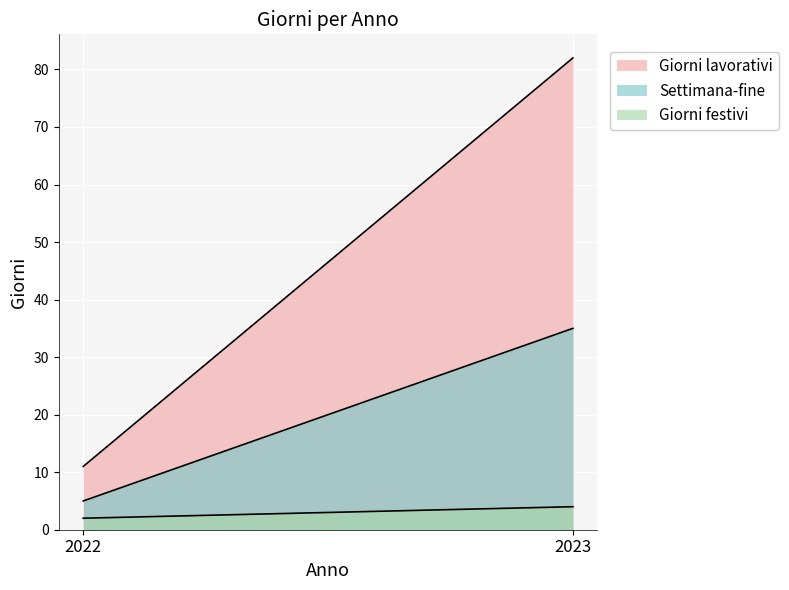

Between 2022 and 2023, which is larger?

2023